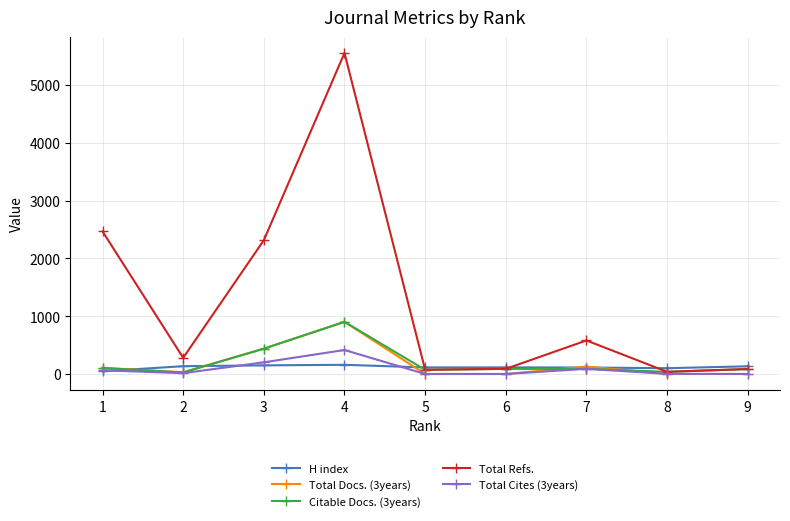

What is the approximate value of Citable Docs. (3years) at 4, to the nearest 50?

900